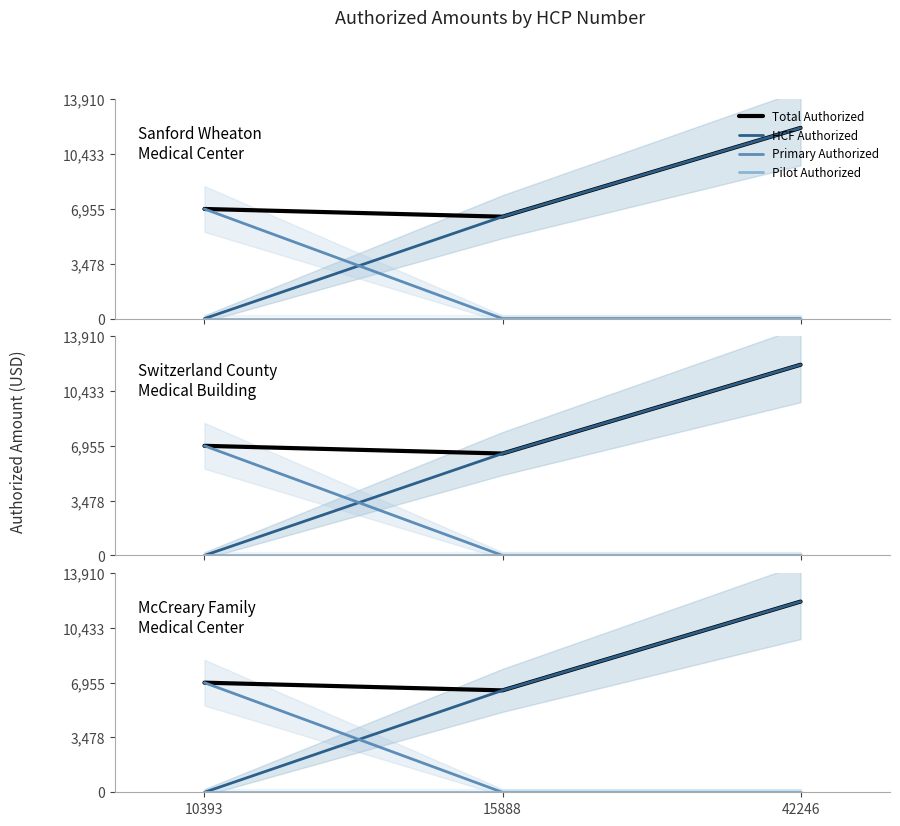

Which series has the largest total across all categories?

Total Authorized